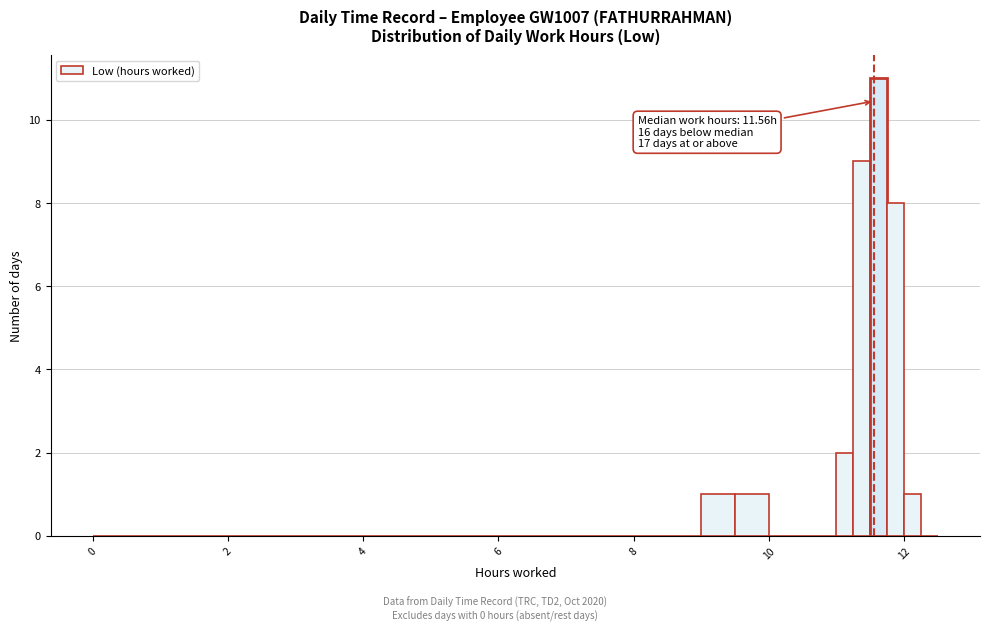

Around what value on the x-axis is the tallest bar? Give the approximate position of its centre, as read against the axis.

11.6